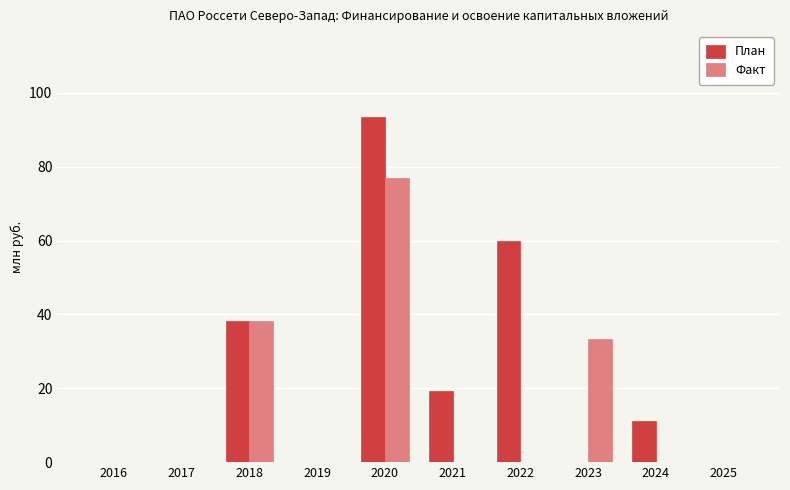

What is the sum of the План values at 2024 and 2020?

104.6